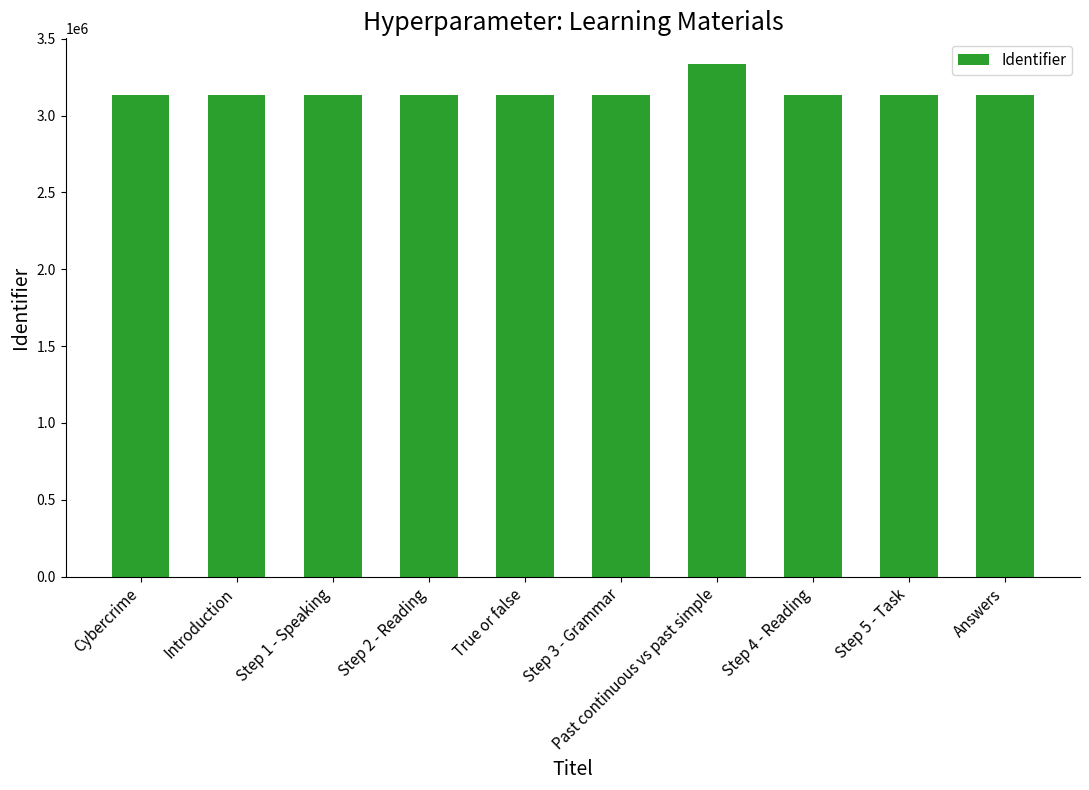

Between Past continuous vs past simple and Introduction, which is larger?

Past continuous vs past simple